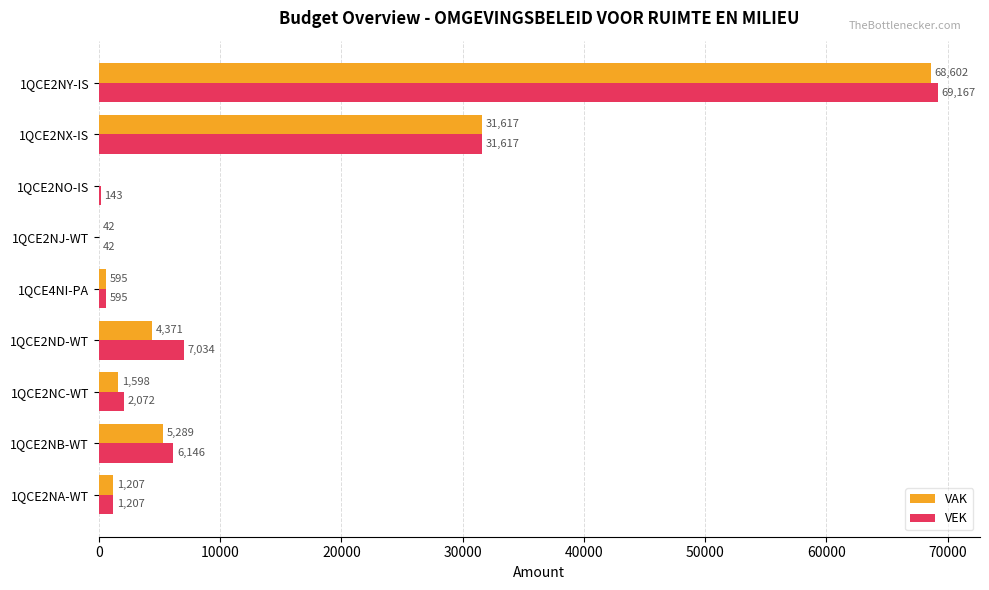

Which series has the largest total across all categories?

VEK